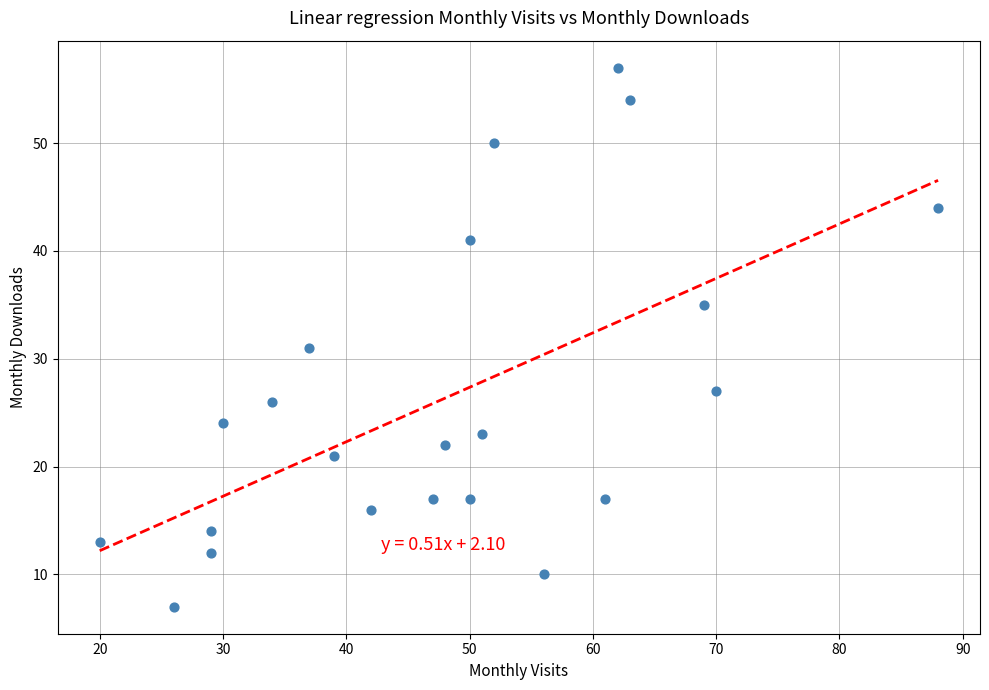

What is the range of X values (max minus min)?

68